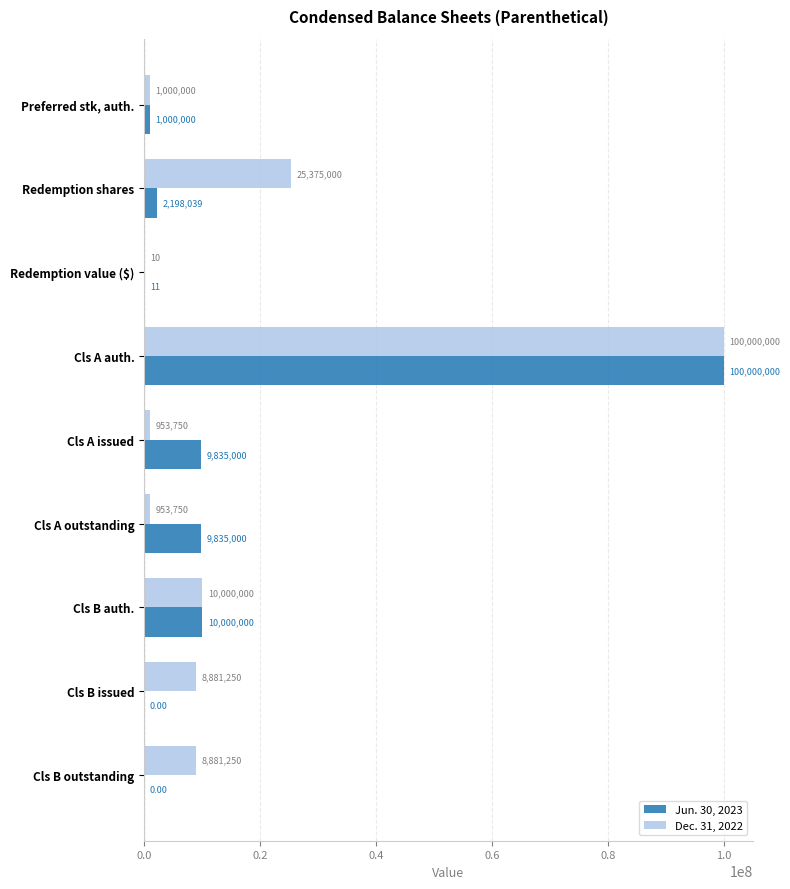

Which series changed the most between Cls B auth. and Cls B outstanding?

Jun. 30, 2023